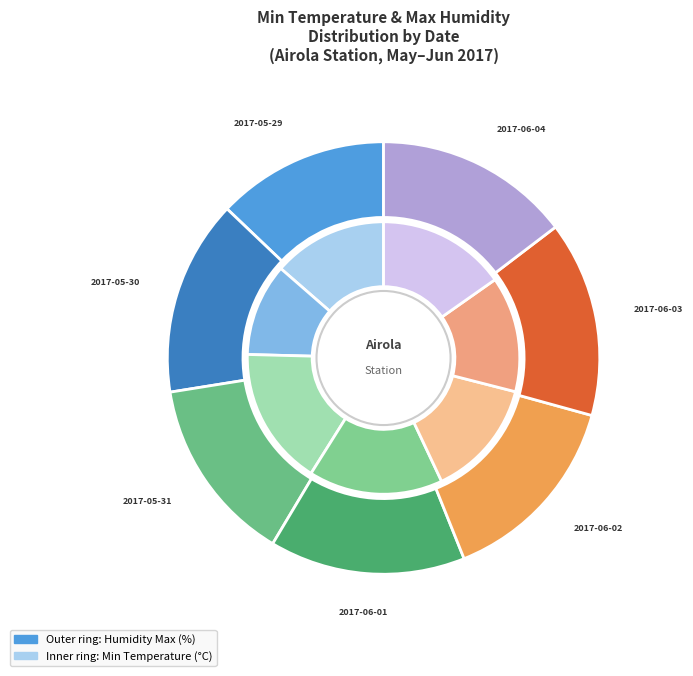

The 95 slice represents 16% of the pie. True or false?

True